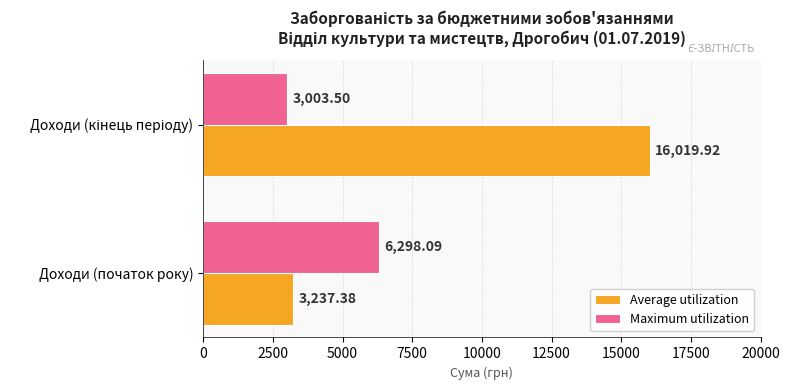

What is the difference between the maximum and minimum values in the Average utilization series?

12782.5